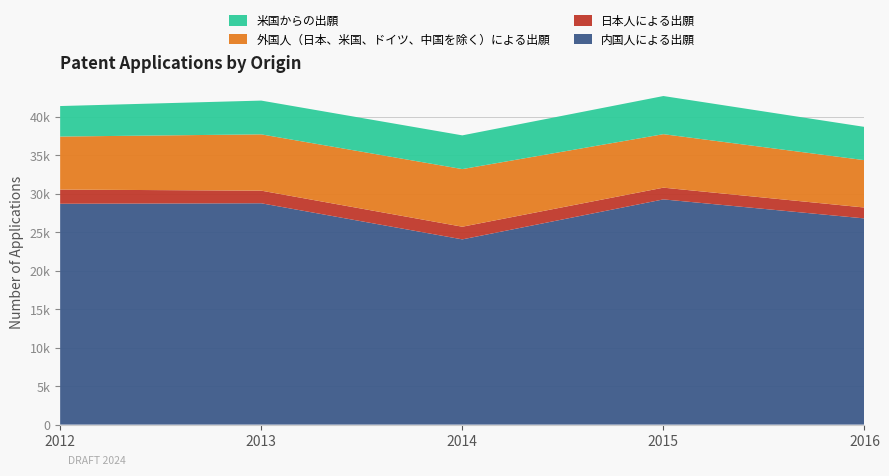

Reading left to right, extract all data points from this chart.

内国人による出願: 28701	28765	24072	29269	26795
日本人による出願: 1842	1641	1646	1525	1416
外国人（日本、米国、ドイツ、中国を除く）による出願: 6894	7316	7489	6952	6156
米国からの出願: 3964	4388	4383	4957	4323